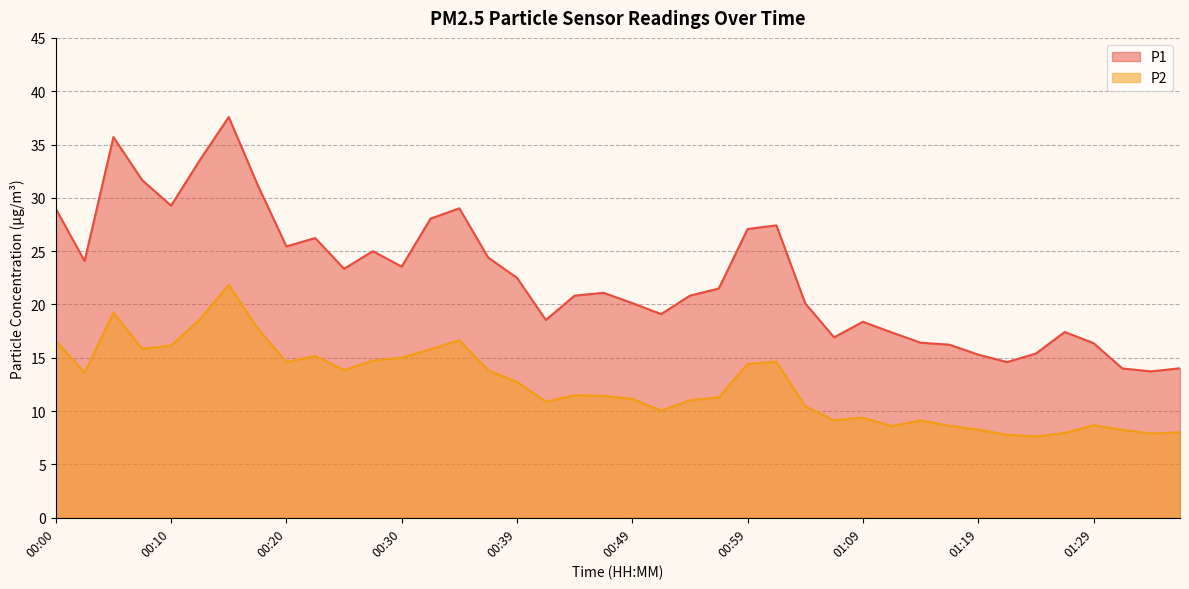

How many categories are shown in the chart?

40